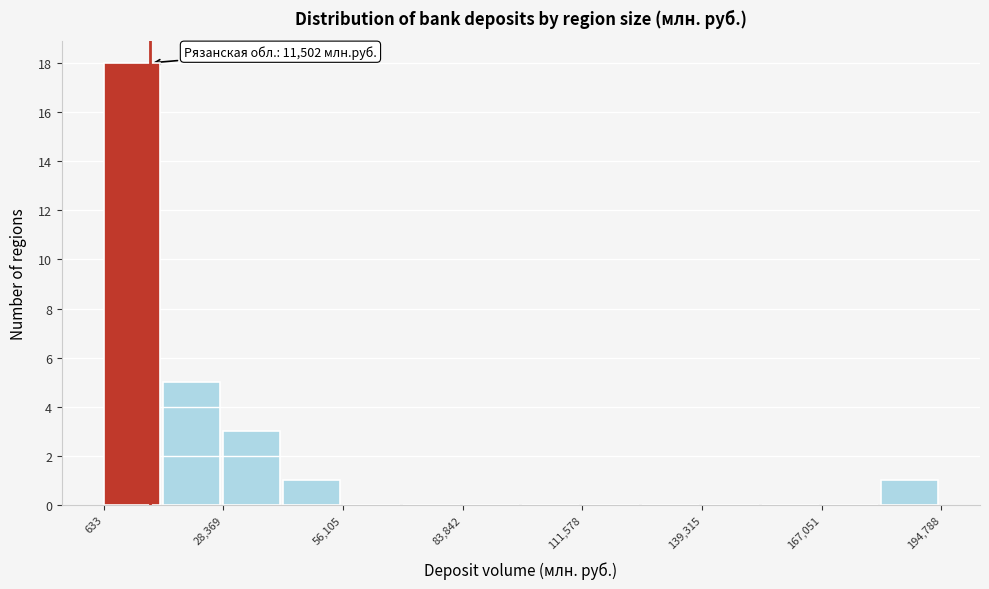

Around what value on the x-axis is the tallest bar? Give the approximate position of its centre, as read against the axis.

5000